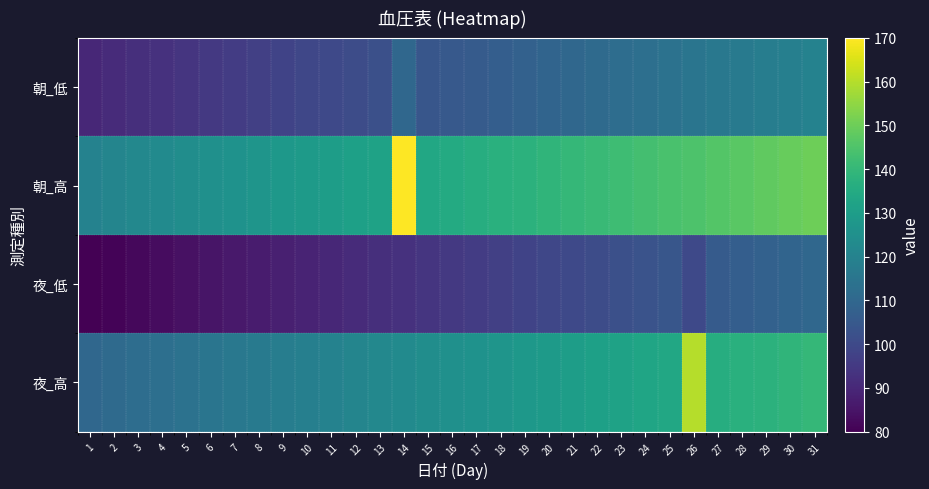

Reading left to right, what are all the values shown in this chart?

朝_低: 1=90	2=91	3=92	4=93	5=94	6=95	7=96	8=97	9=98	10=99	11=100	12=101	13=102	14=110	15=104	16=105	17=106	18=107	19=108	20=109	21=110	22=111	23=112	24=113	25=114	26=115	27=116	28=117	29=118	30=119	31=120
朝_高: 1=120	2=121	3=122	4=123	5=124	6=125	7=126	8=127	9=128	10=129	11=130	12=131	13=132	14=170	15=134	16=135	17=136	18=137	19=138	20=139	21=140	22=141	23=142	24=143	25=144	26=145	27=146	28=147	29=148	30=149	31=150
夜_低: 1=80	2=81	3=82	4=83	5=84	6=85	7=86	8=87	9=88	10=89	11=90	12=91	13=92	14=93	15=94	16=95	17=96	18=97	19=98	20=99	21=100	22=101	23=102	24=103	25=104	26=100	27=106	28=107	29=108	30=109	31=110
夜_高: 1=110	2=111	3=112	4=113	5=114	6=115	7=116	8=117	9=118	10=119	11=120	12=121	13=122	14=123	15=124	16=125	17=126	18=127	19=128	20=129	21=130	22=131	23=132	24=133	25=134	26=160	27=136	28=137	29=138	30=139	31=140